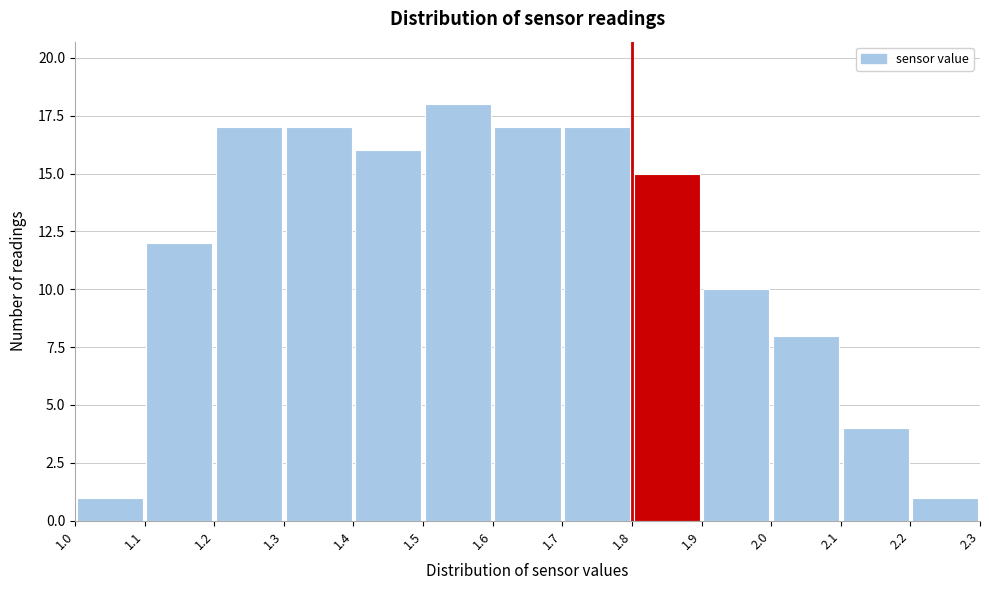

How tall is the bar that spans 1.1 to 1.2 on the x-axis? The values are not printed on the chart, so give them approximately, as read against the axis.

12